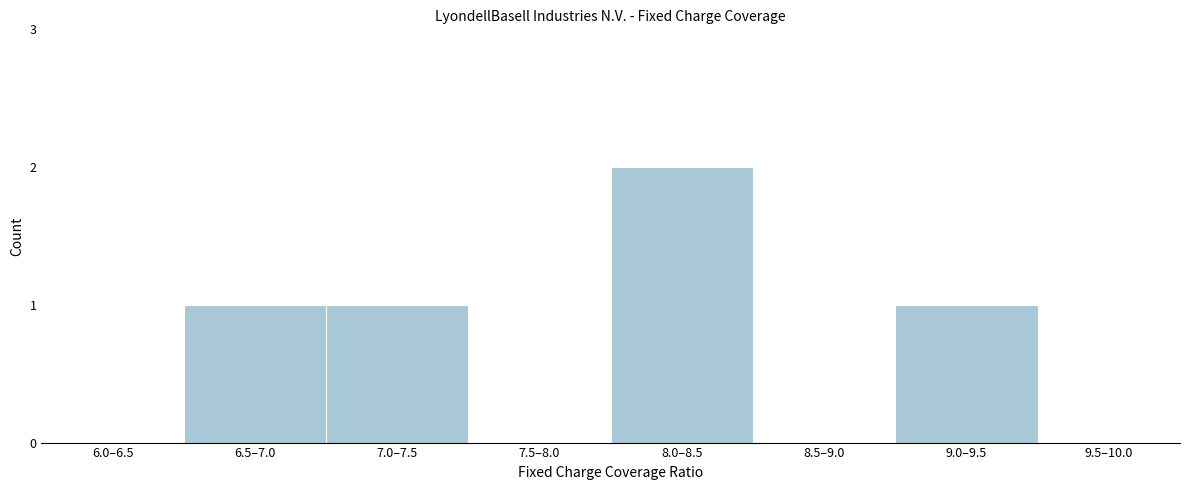

Reading right to left, what are all the values shown in this chart?

9.5–10.0=0	9.0–9.5=1	8.5–9.0=0	8.0–8.5=2	7.5–8.0=0	7.0–7.5=1	6.5–7.0=1	6.0–6.5=0